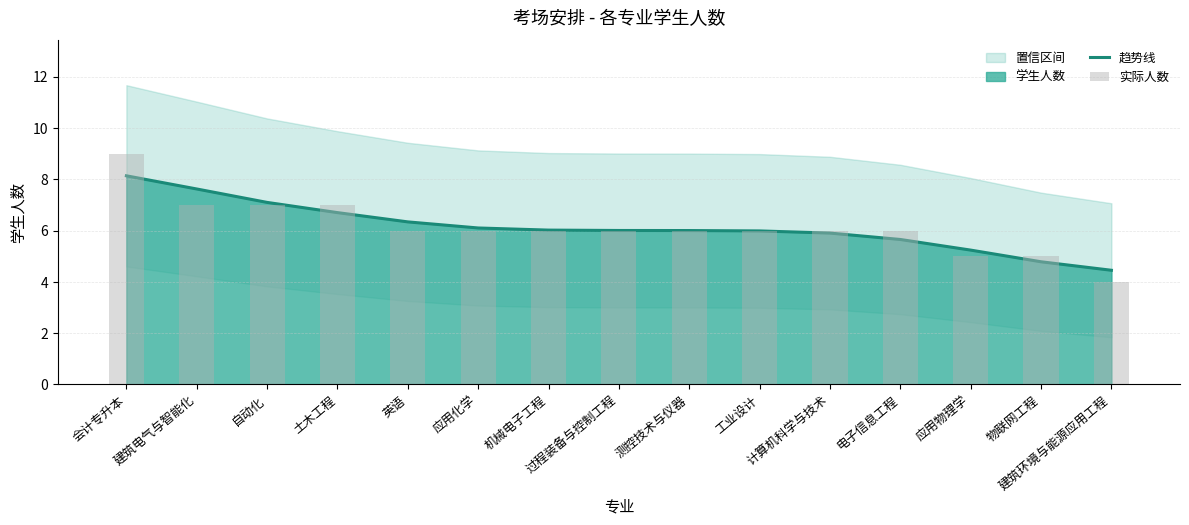

Reading right to left, what are all the values shown in this chart?

趋势线: 4.4	4.8	5.2	5.7	5.9	6.0	6.0	6.0	6.0	6.1	6.3	6.7	7.1	7.6	8.1
实际人数: 4.0	5.0	5.0	6.0	6.0	6.0	6.0	6.0	6.0	6.0	6.0	7.0	7.0	7.0	9.0